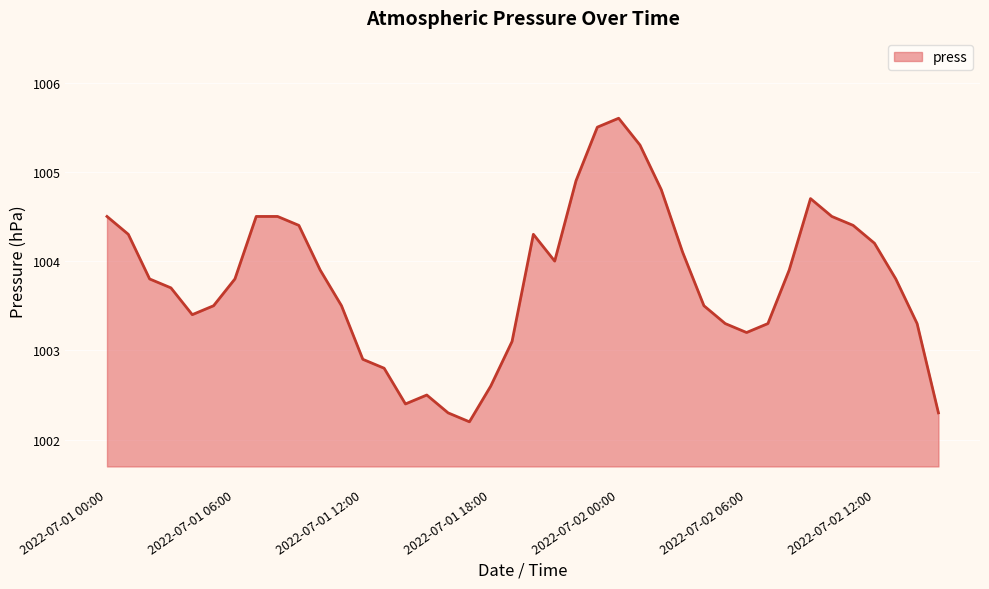

What is the sum of all values?

40151.5